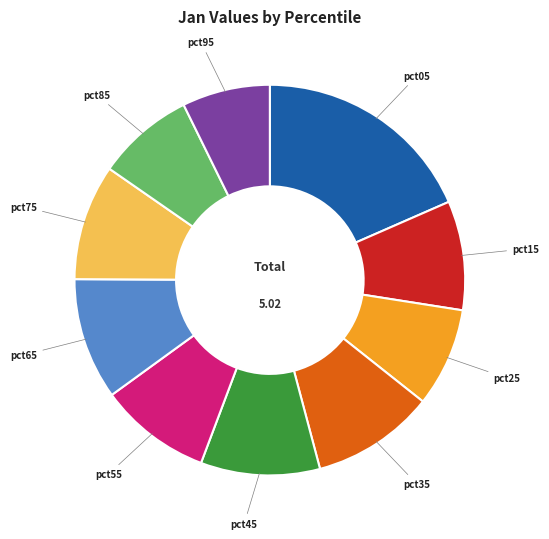

Which slice is the smallest?

pct95